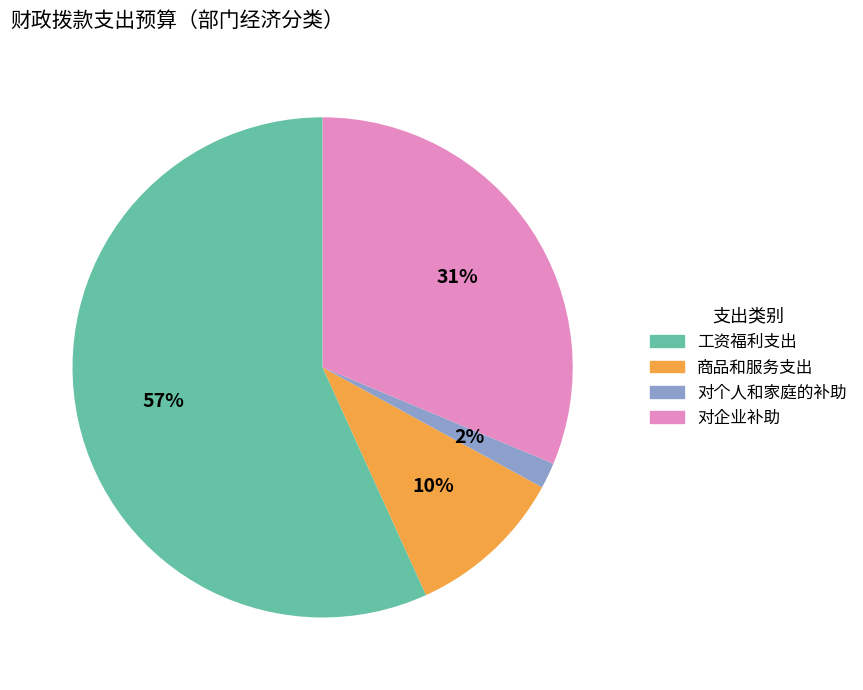

To the nearest percent, what percentage of the pie is 对企业补助?

31%